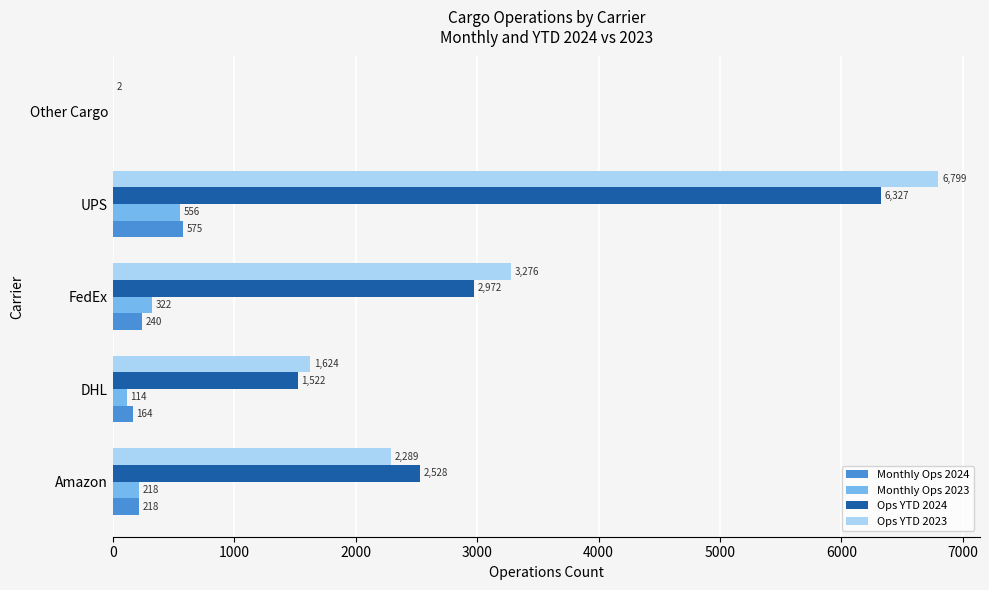

At which label does Ops YTD 2023 reach its peak?

UPS